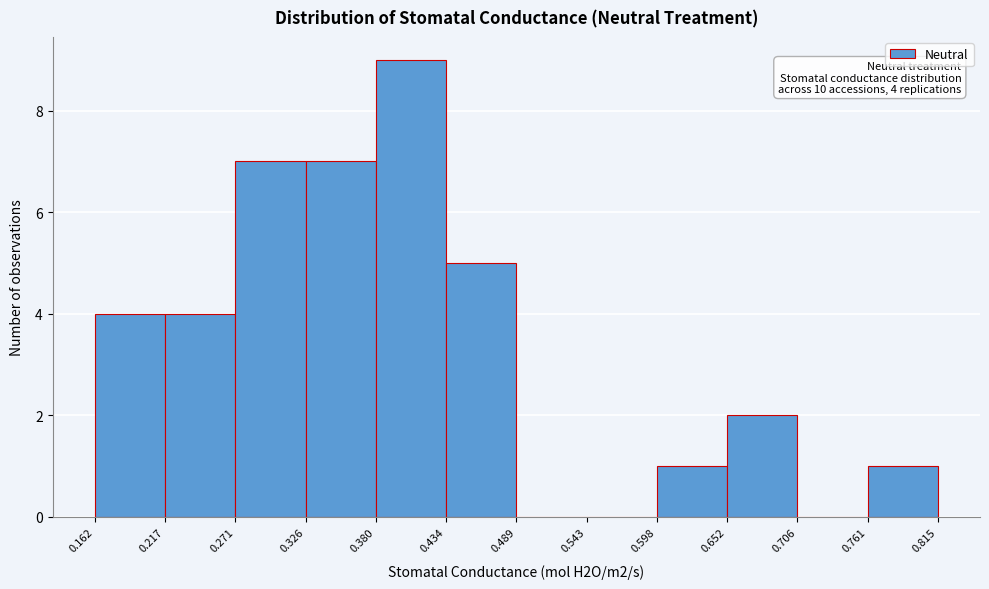

Over which range of the x-axis is the bar tallest?

0.380 to 0.434